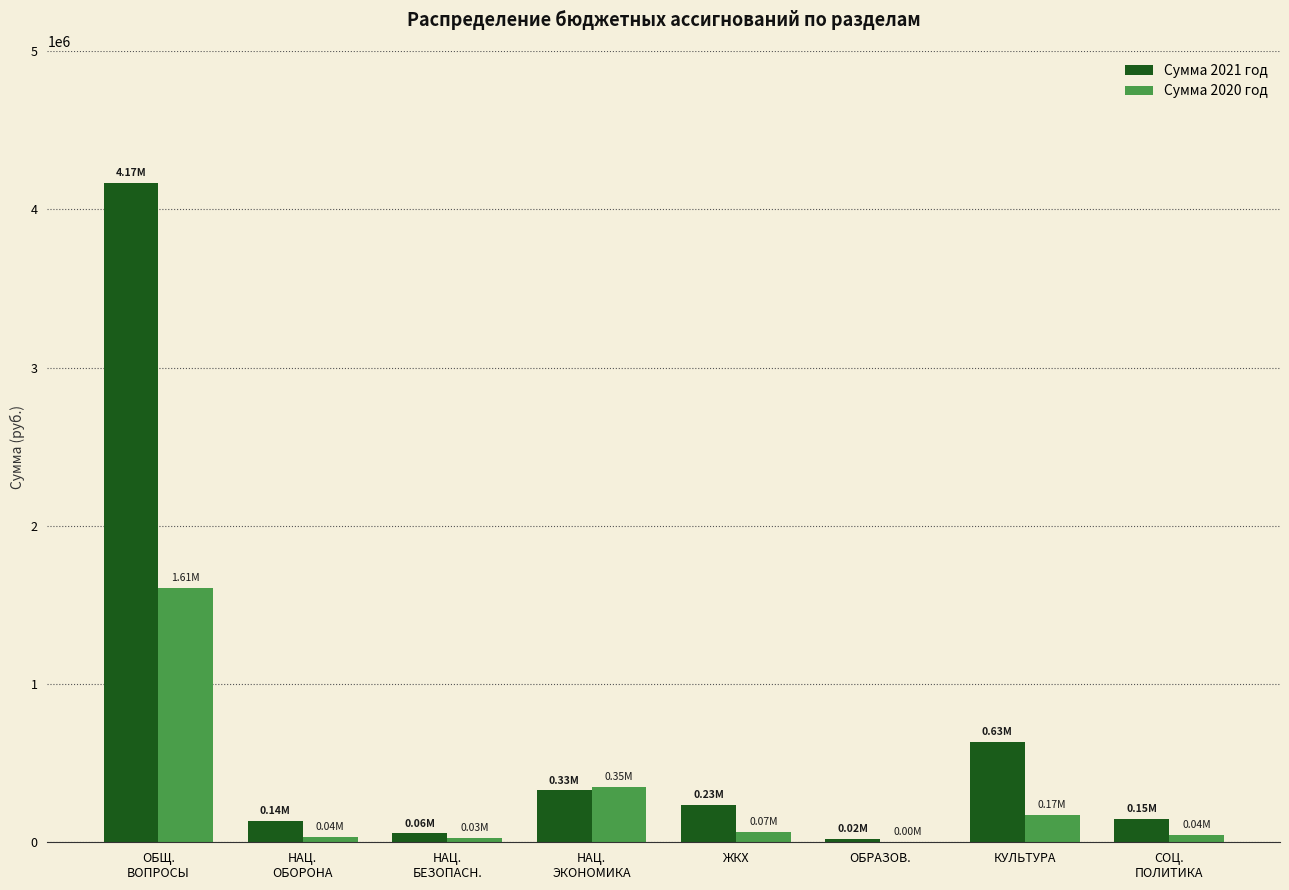

What is the total value across all series at КУЛЬТУРА?

806877.6